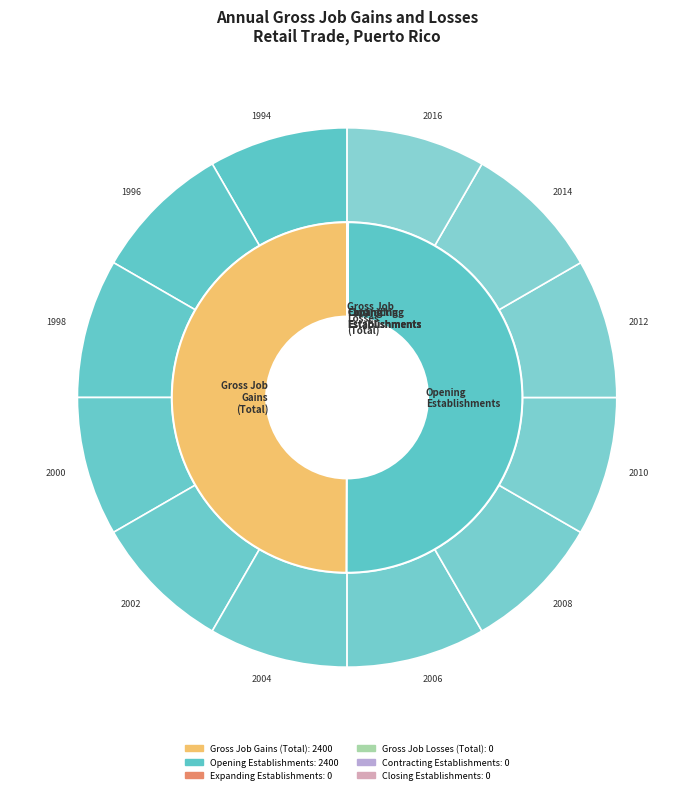

How many segments does this pie chart have?

12